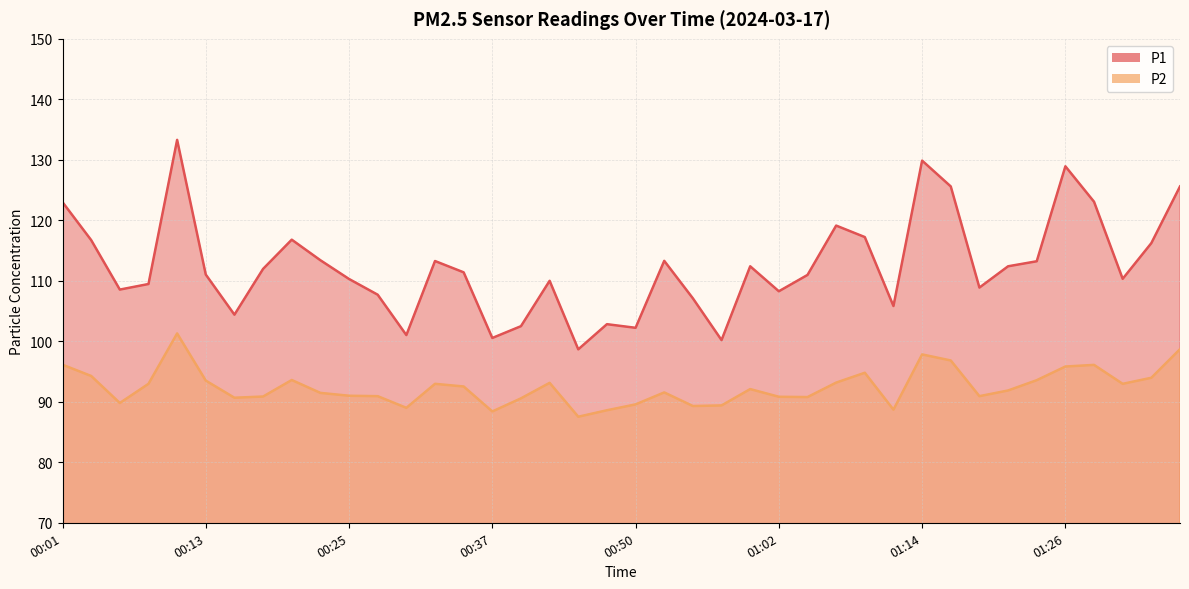

List the series in order of their peak value, highest first.

P1, P2